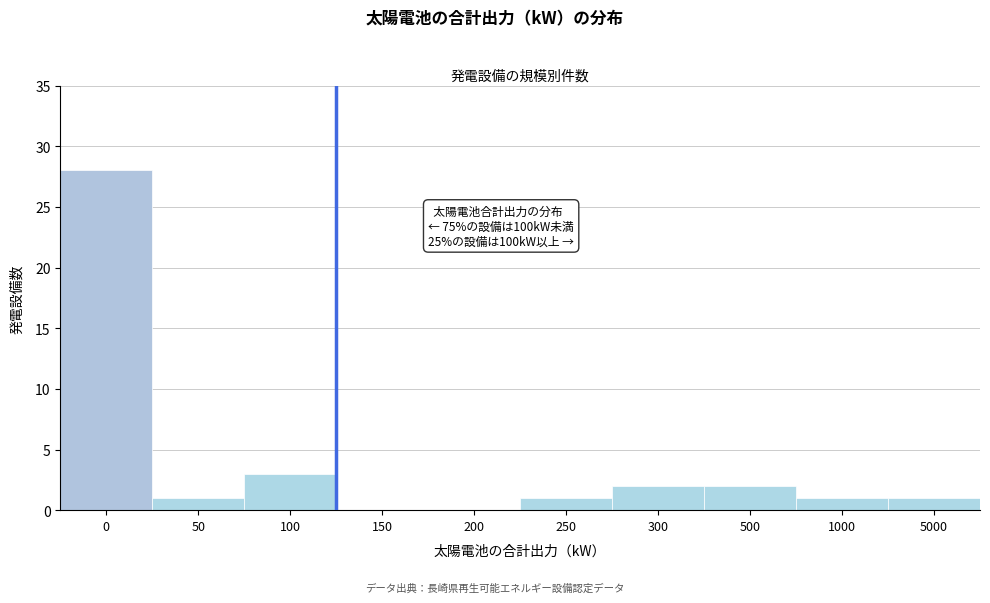

Reading left to right, extract all data points from this chart.

0=28	50=1	100=3	150=0	200=0	250=1	300=2	500=2	1000=1	5000=1